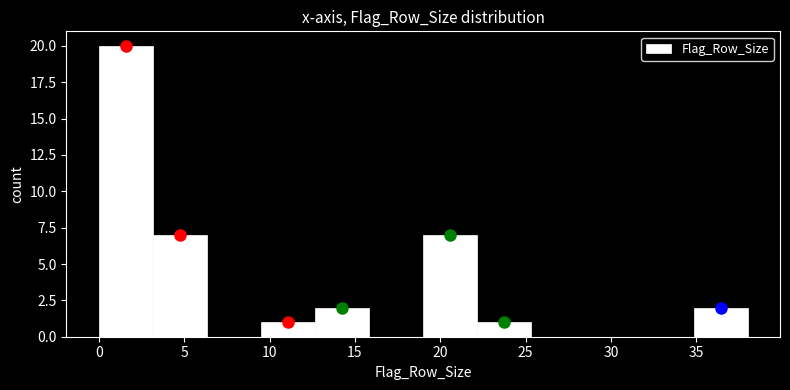

Reading left to right, transcribe this chart: for each bar, give the range it covers on the x-axis and its height. Neither the bar edges nor the heights are printed on the chart, so give them approximately, as read against the axes.

0.0 to 3.0: 20
3.0 to 6.5: 7
6.5 to 9.5: 0
9.5 to 12.5: 1
12.5 to 16.0: 2
16.0 to 19.0: 0
19.0 to 22.0: 7
22.0 to 25.5: 1
25.5 to 28.5: 0
28.5 to 31.5: 0
31.5 to 35.0: 0
35.0 to 38.0: 2